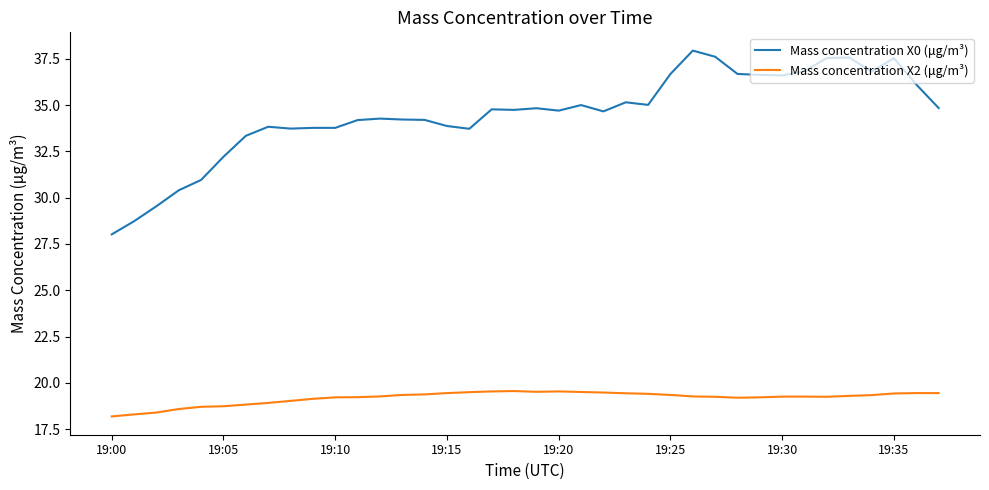

Count the number of categories in the chart.

38